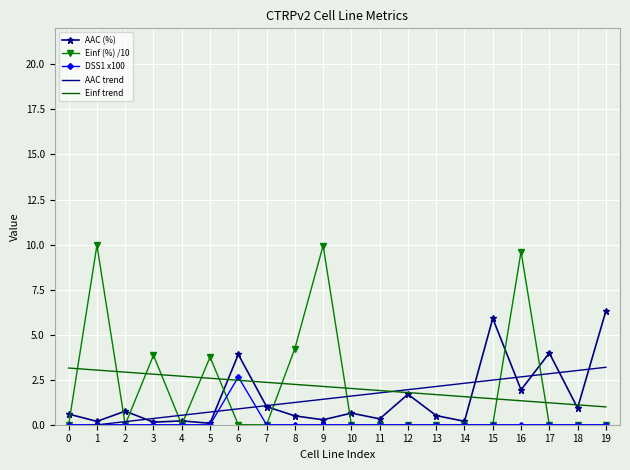

What is the difference between the second highest and minimum values in the AAC (%) series?

5.8